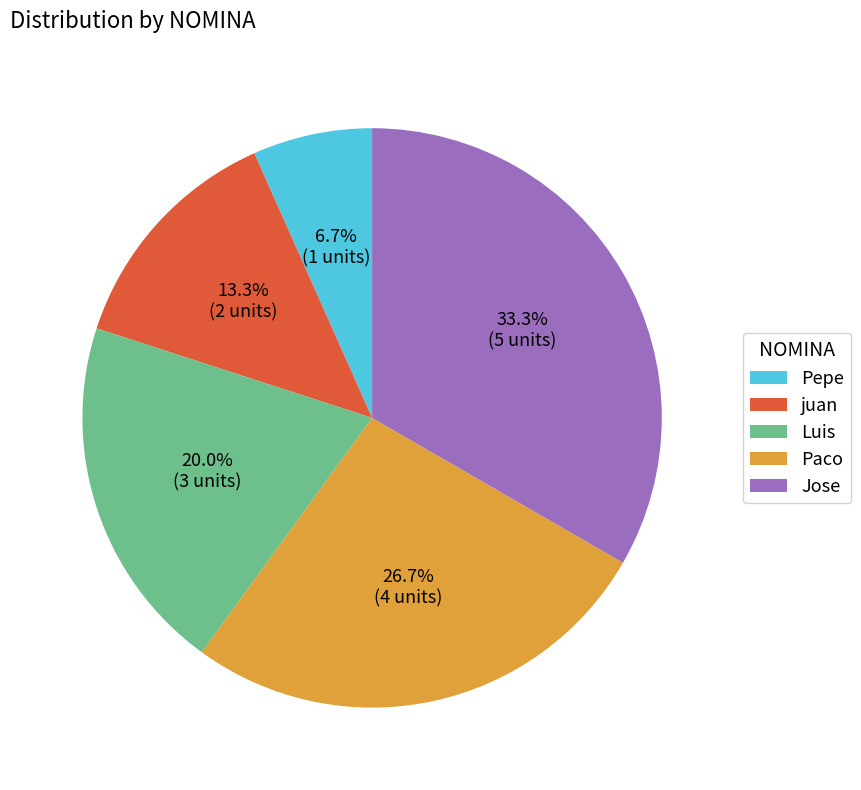

Which category has the biggest portion of the pie?

Jose